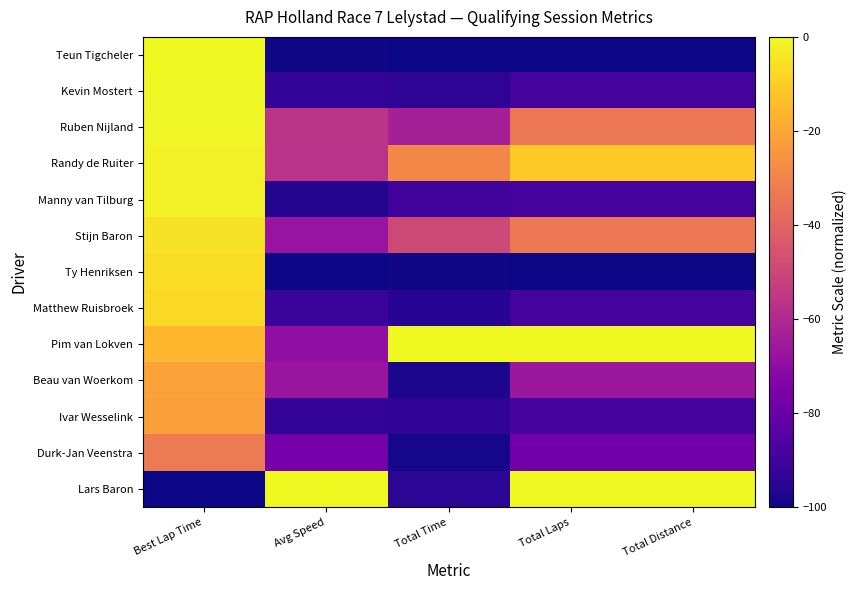

How many data points does each series have?

5